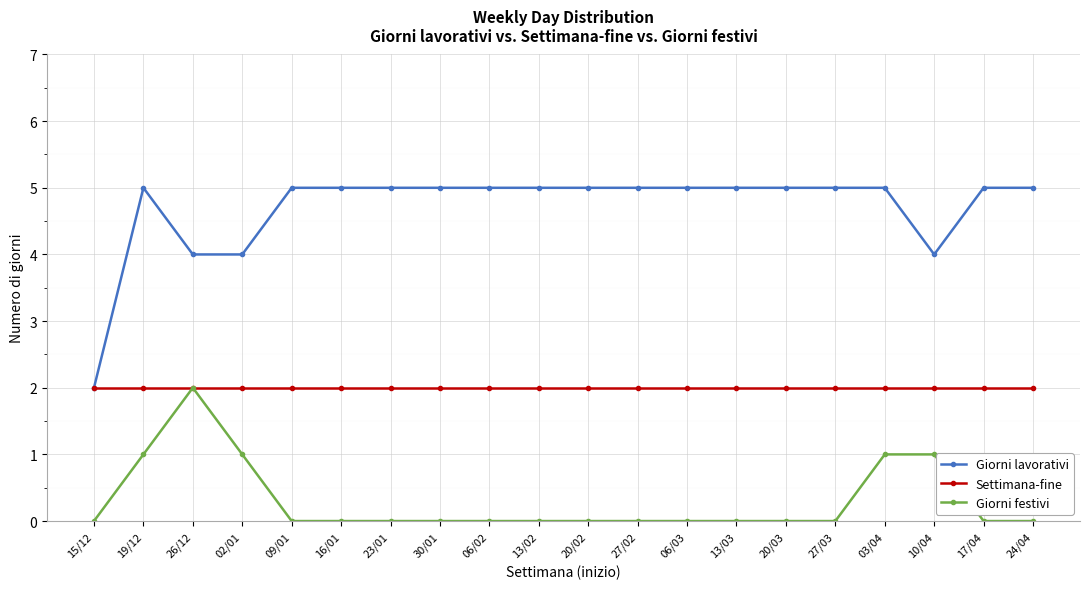

The value of Settimana-fine at 27/02 is 2. True or false?

True